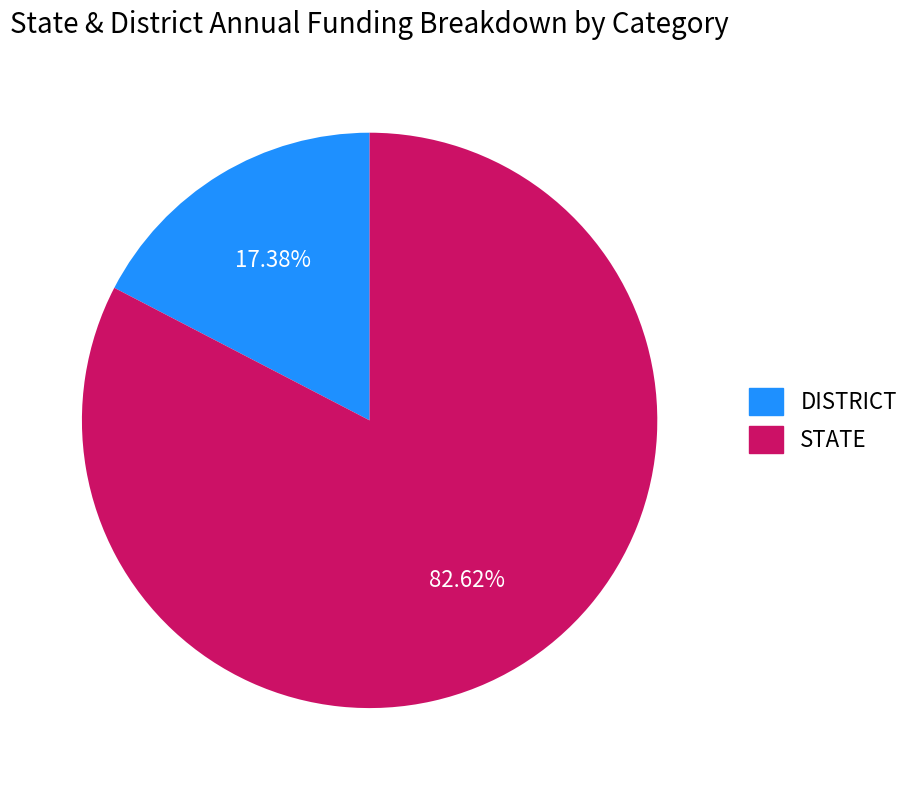

Does STATE represent more than half of the total?

Yes